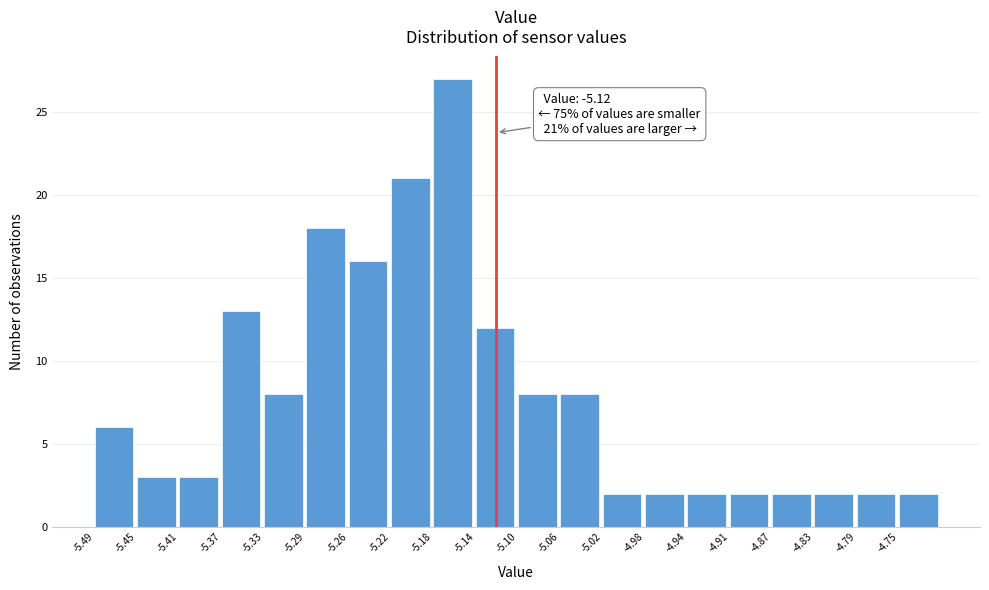

Which range on the x-axis has the tallest bar?

-5.178 to -5.139